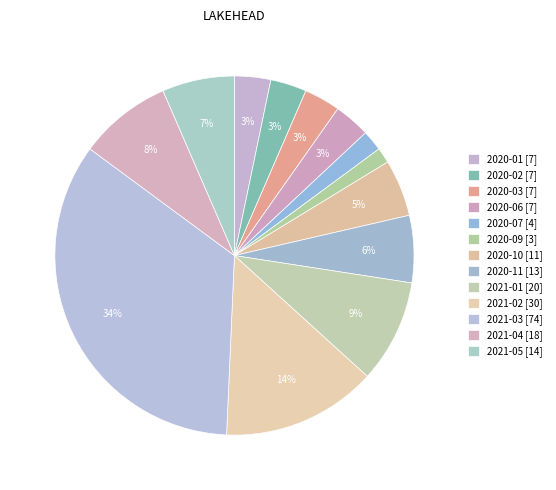

How many slices are in this pie chart?

13